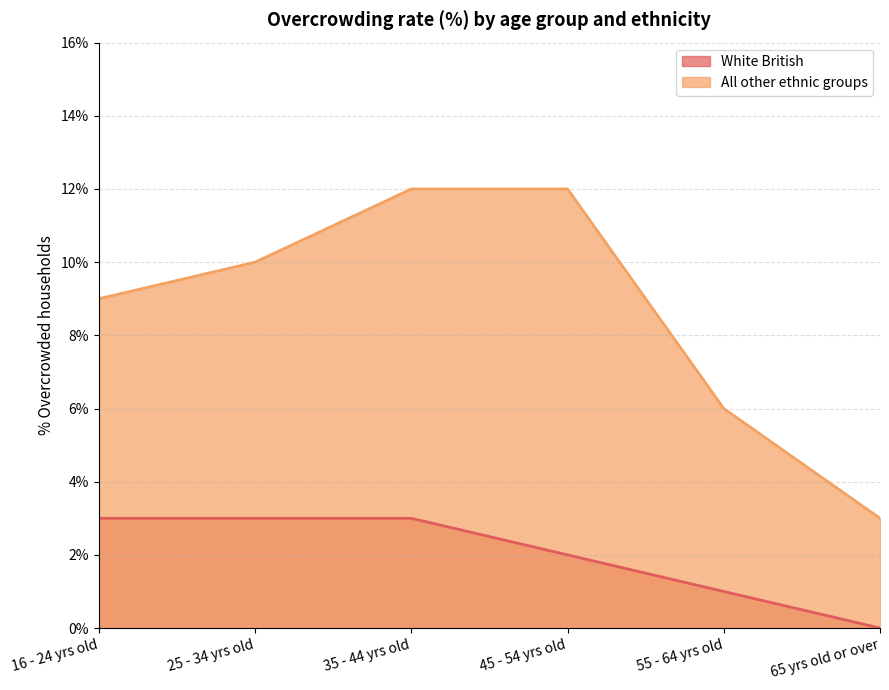

What position from the left is 25 - 34 yrs old?

2